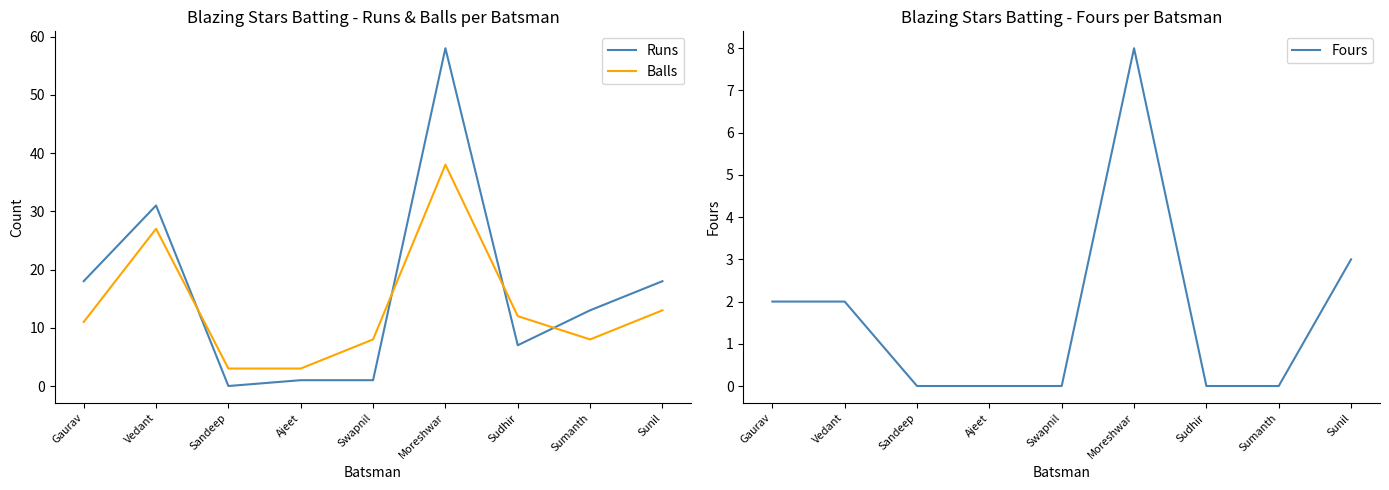

List the labels in order of Fours value, largest first.

Moreshwar, Sunil, Gaurav, Vedant, Sandeep, Ajeet, Swapnil, Sudhir, Sumanth